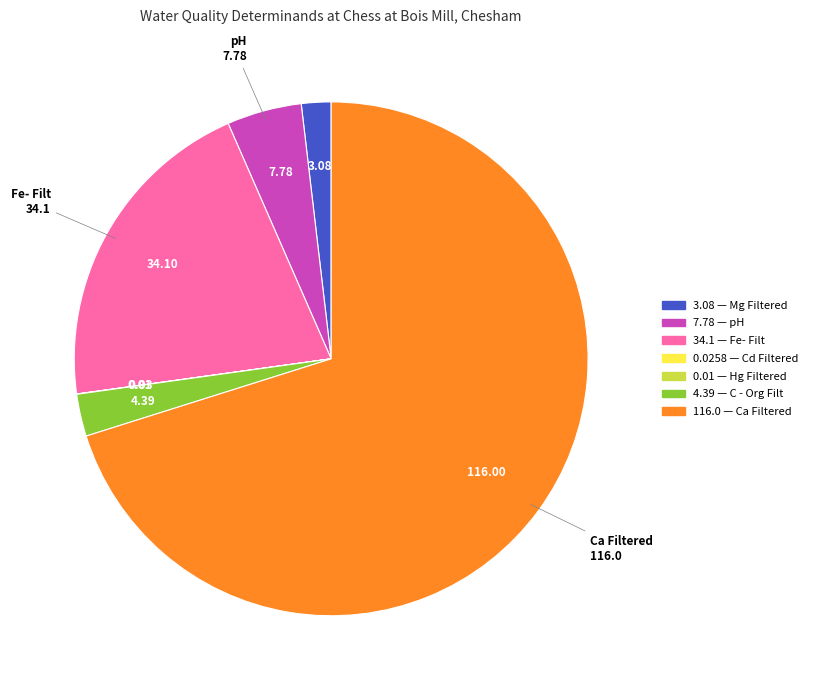

Is there a majority slice in this chart?

Yes